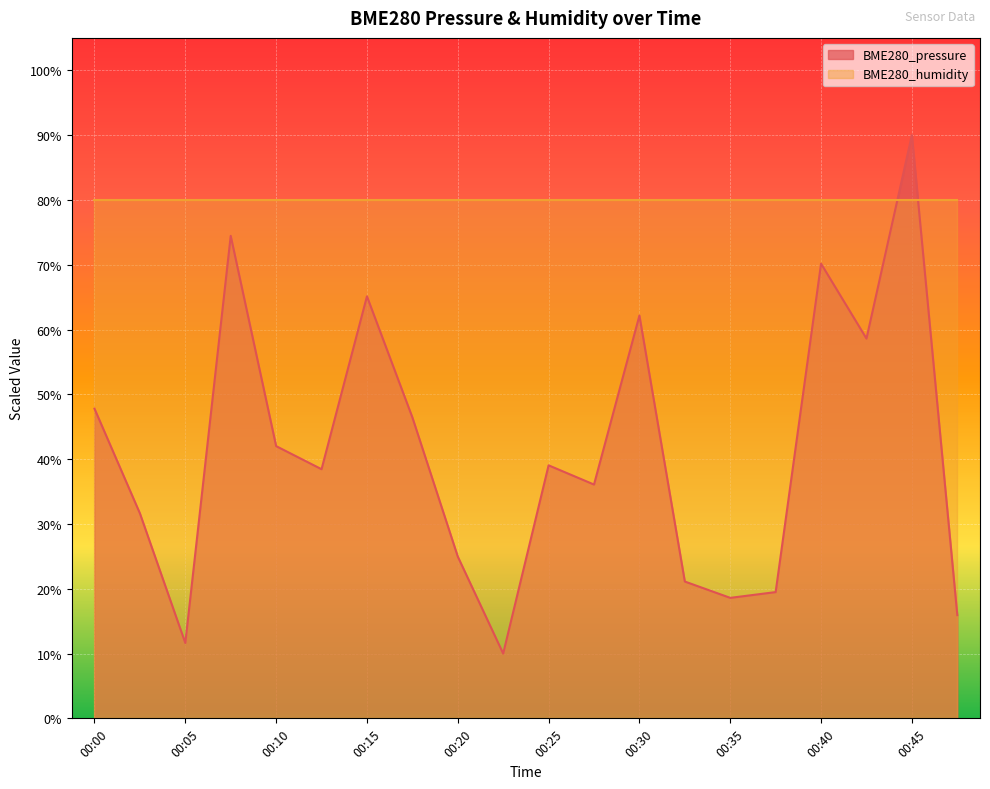

How many points are higher than both their immediate neighbors (excluding endpoints)?

6